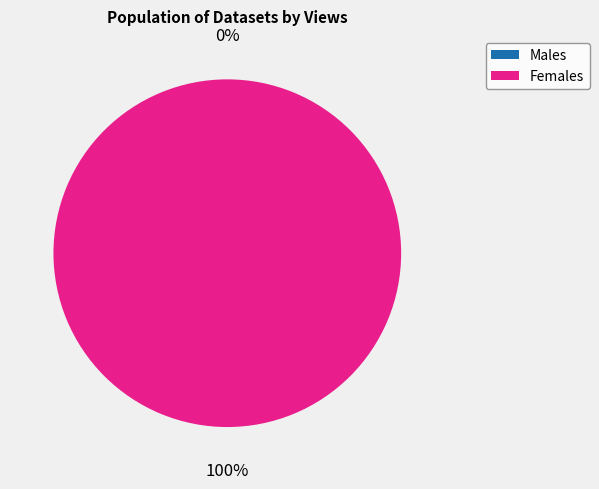

Which has a higher value, 5ae9e0ccc8d8c9146b44ccea or 649bbe60078190f89ce771a8?

5ae9e0ccc8d8c9146b44ccea